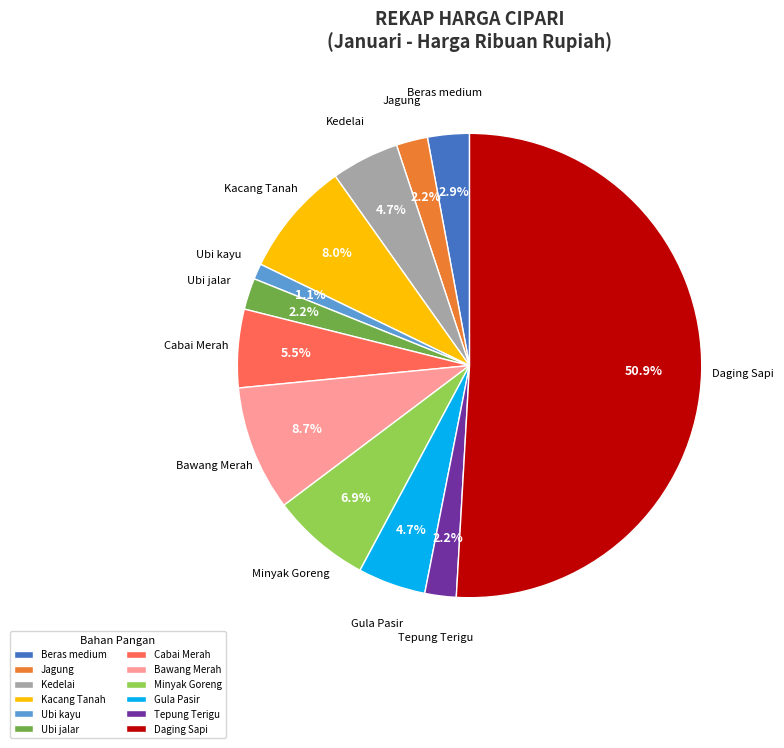

Approximately how many times larger is the value at Daging Sapi compared to Kacang Tanah?

6.4